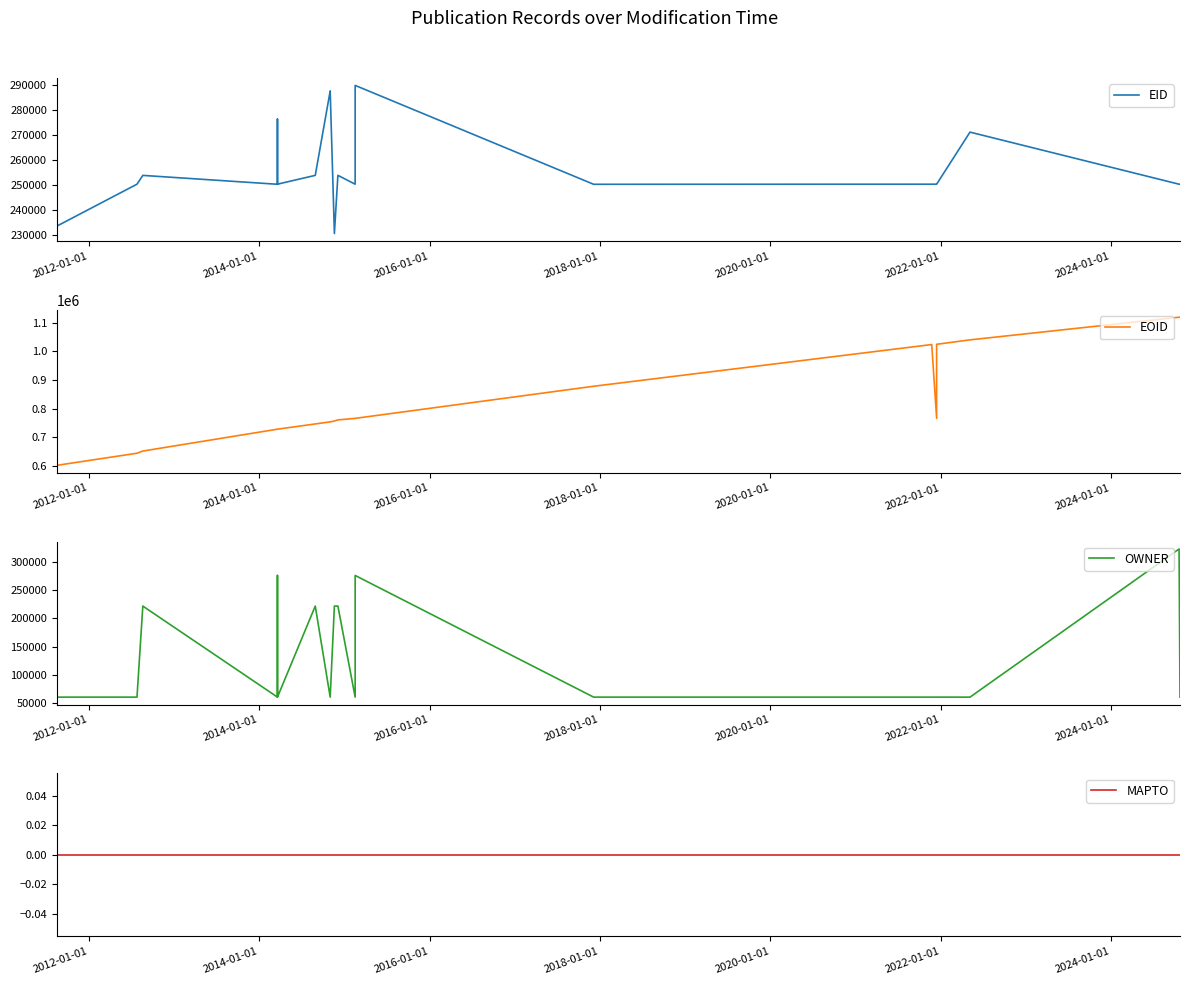

Which series has the widest spread of values?

EOID